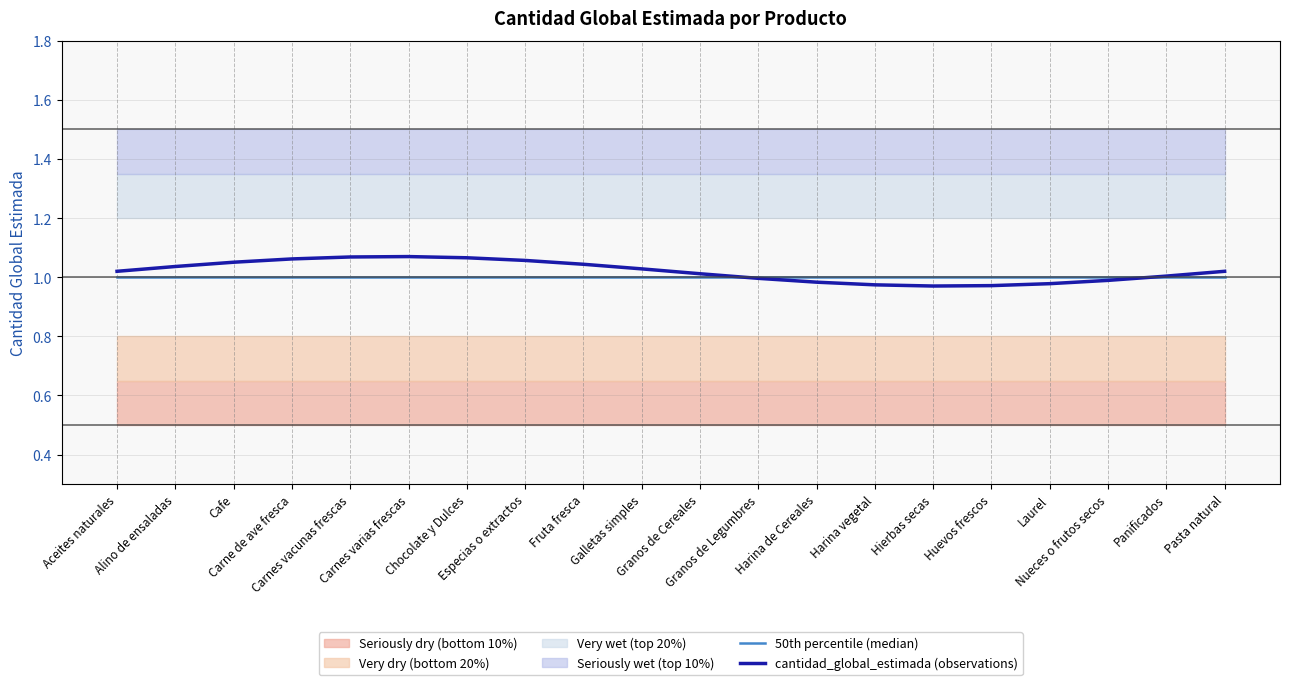

Is it true that cantidad_global_estimada (observations) equals 1.1 at Chocolate y Dulces?

True